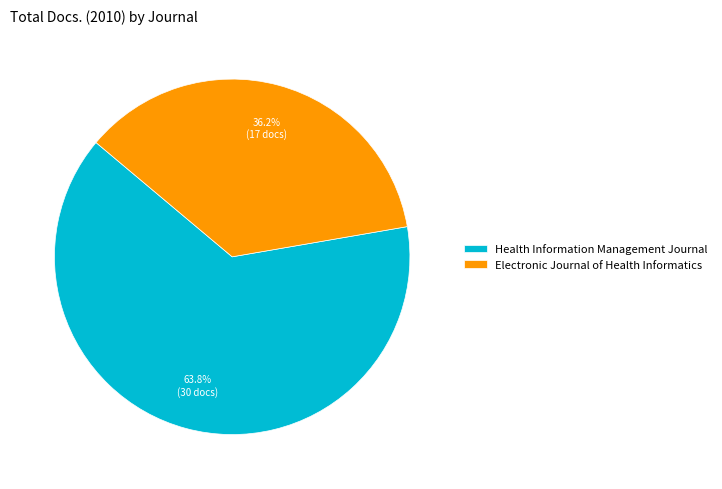

Which slice is the largest?

Health Information Management Journal